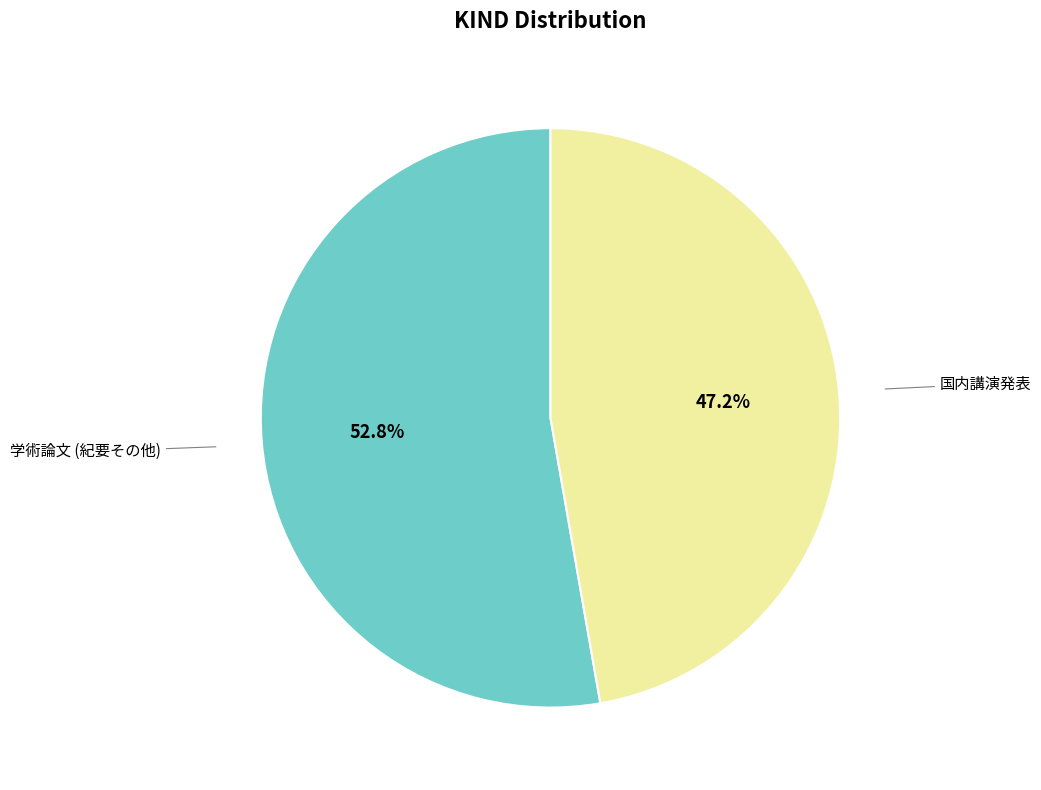

Is there any slice that represents more than half of the pie?

Yes